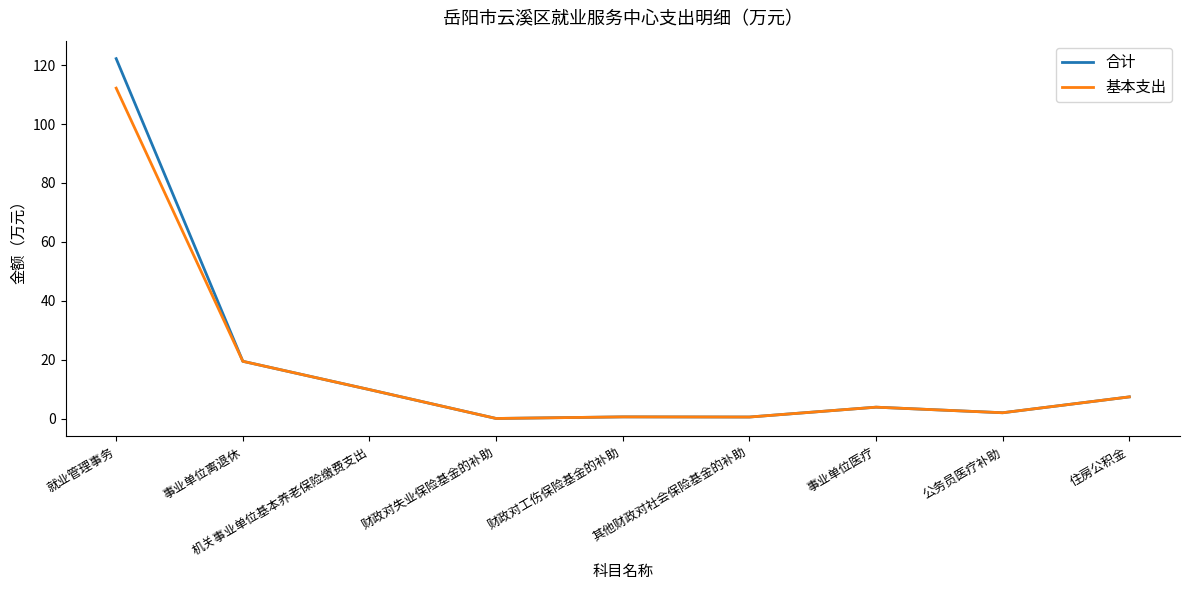

What is the difference between the second highest and minimum values in the 基本支出 series?

19.4